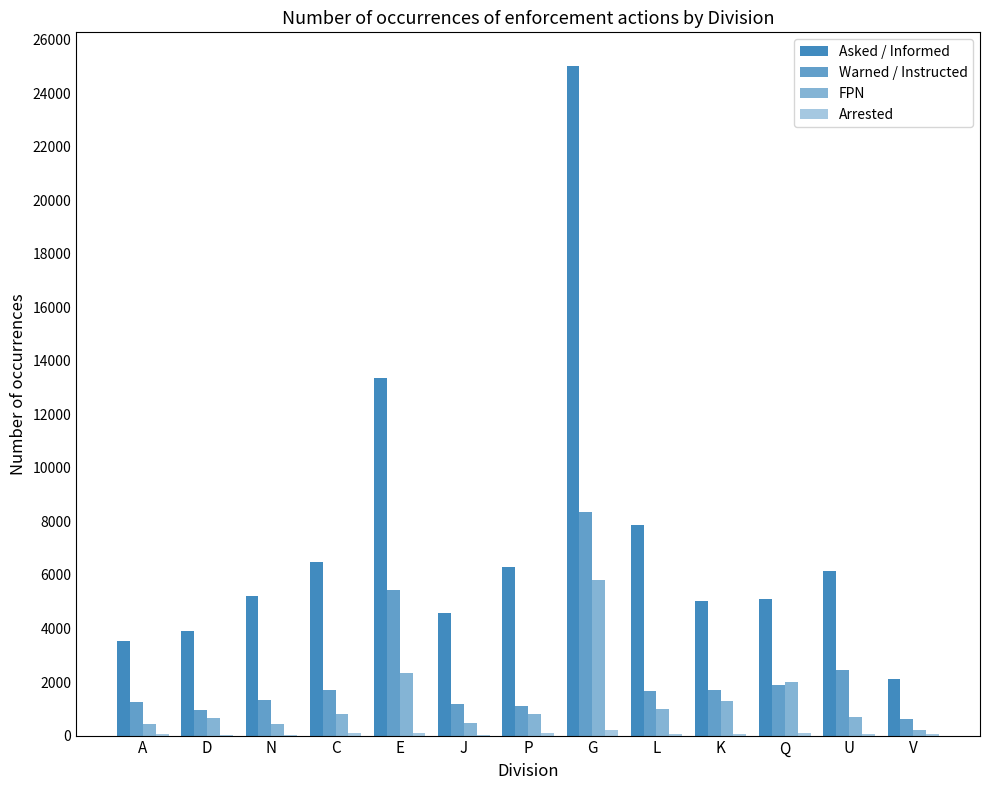

At how many categories does at least one series exceed 14848?

1